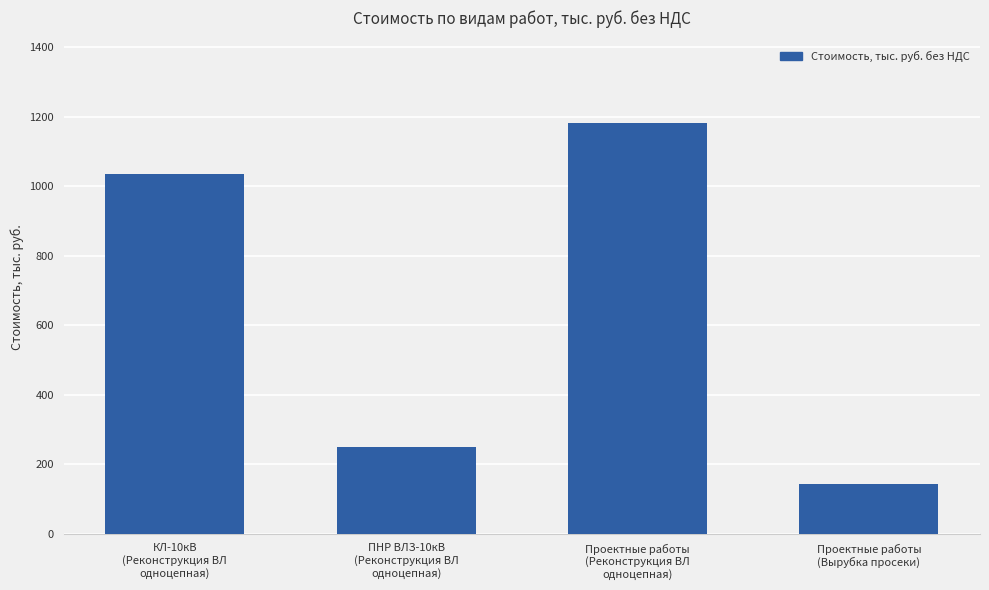

Rank the categories by value from highest to lowest.

Проектные работы
(Реконструкция ВЛ
одноцепная), КЛ-10кВ
(Реконструкция ВЛ
одноцепная), ПНР ВЛЗ-10кВ
(Реконструкция ВЛ
одноцепная), Проектные работы
(Вырубка просеки)